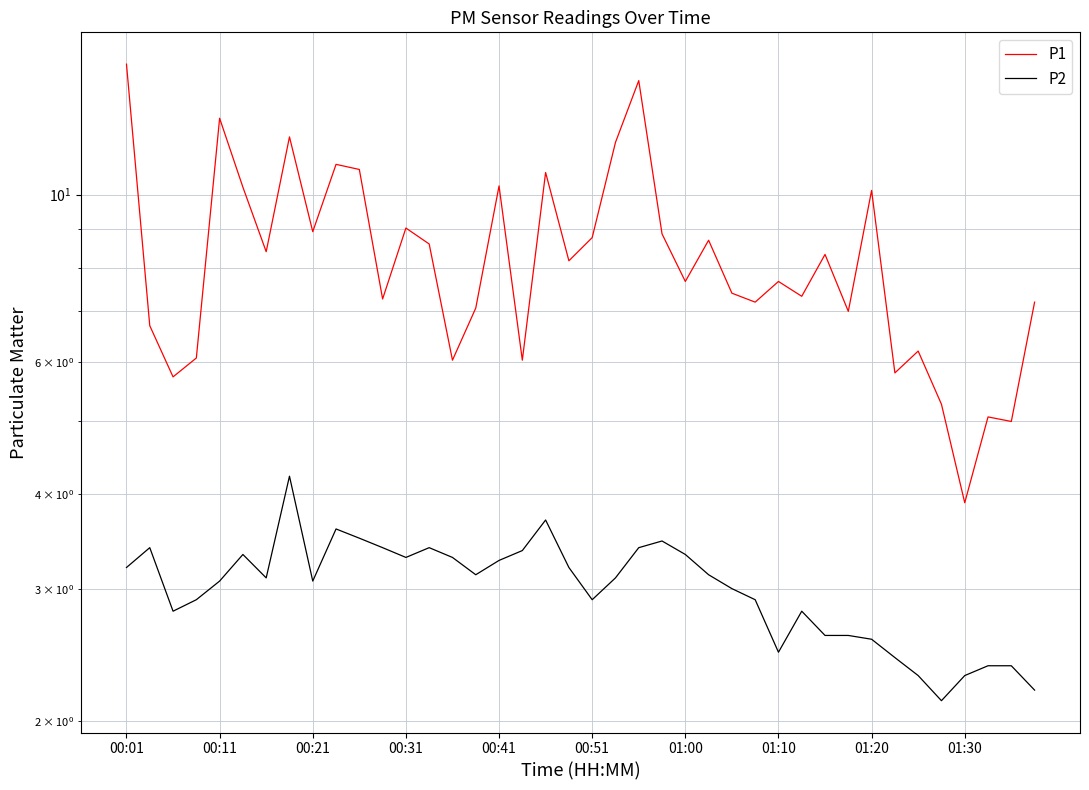

Is it true that P2 equals 2.4 at 38?

True